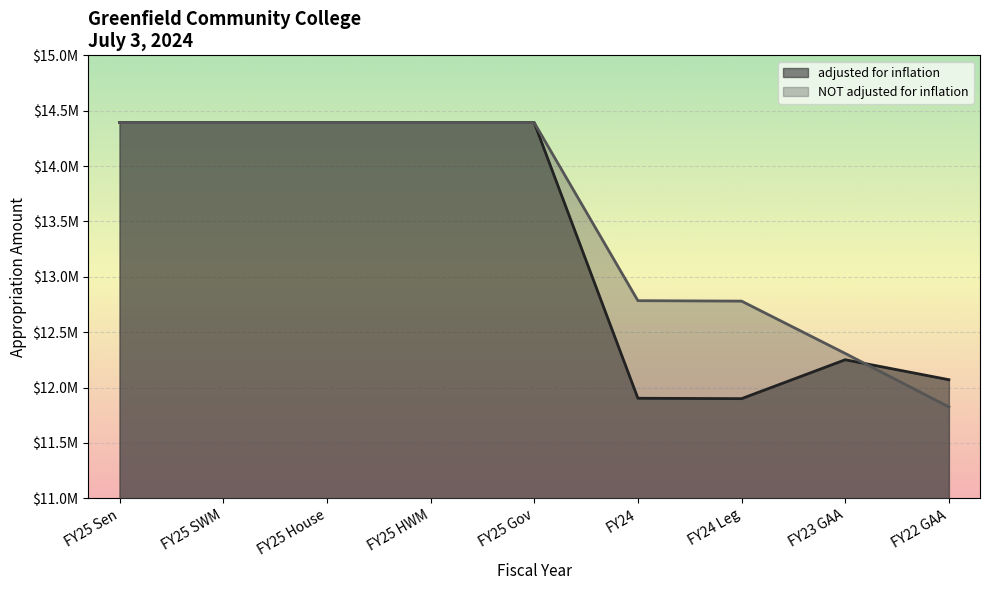

List the series in order of their peak value, lowest first.

adjusted for inflation, NOT adjusted for inflation